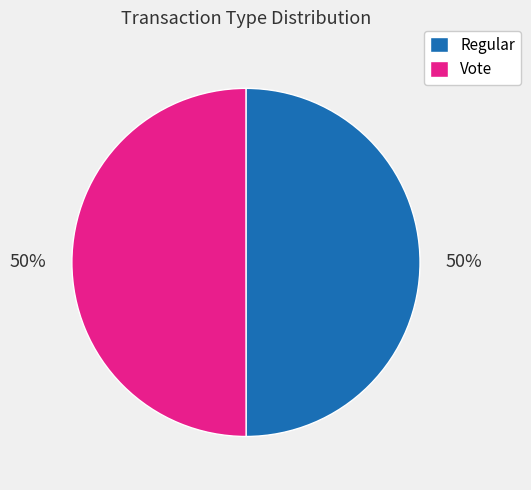

Do Vote and Regular together represent more than half of the pie?

Yes